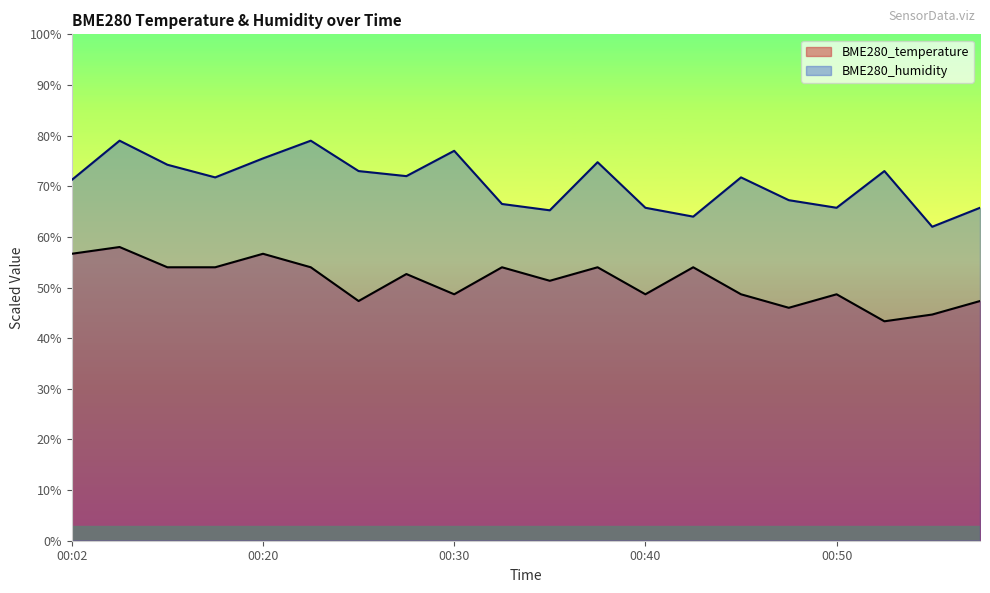

Where does the BME280_humidity series first go above 71?

00:02